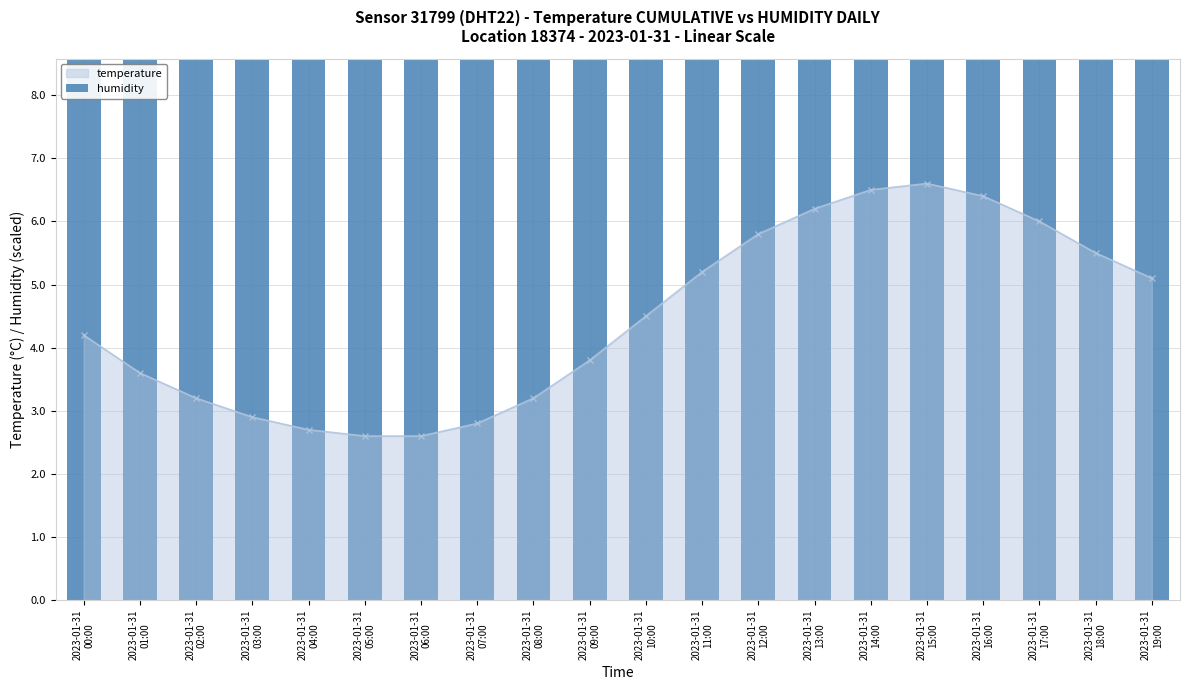

Is it true that the value at 2023-01-31 19:00 is 5.1?

True